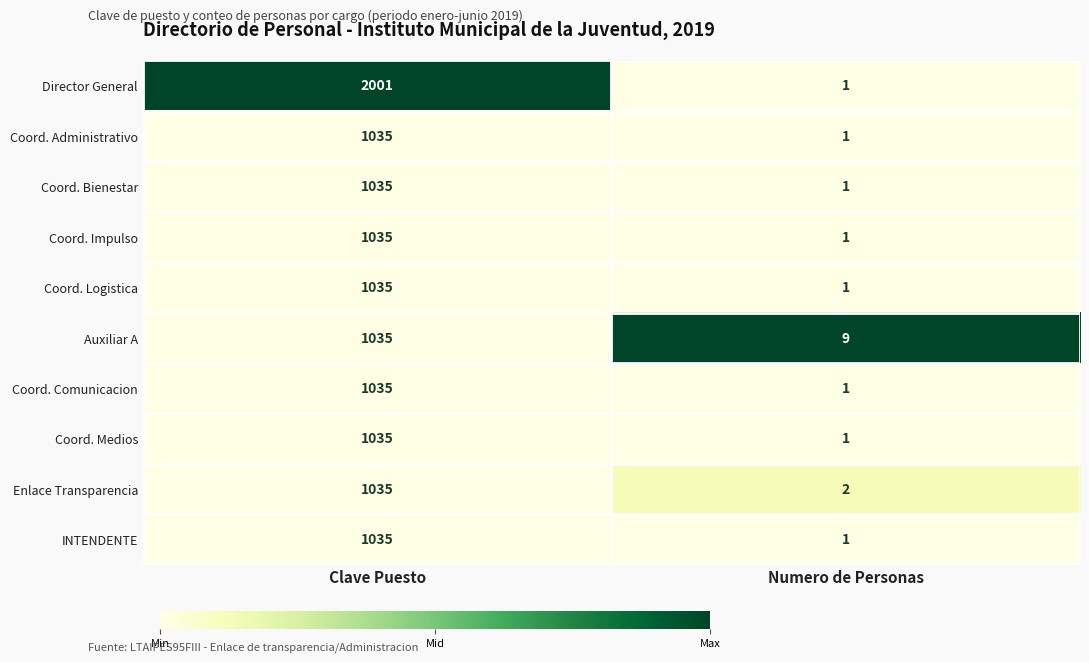

The Auxiliar A series shows 2 at Numero de Personas. True or false?

False